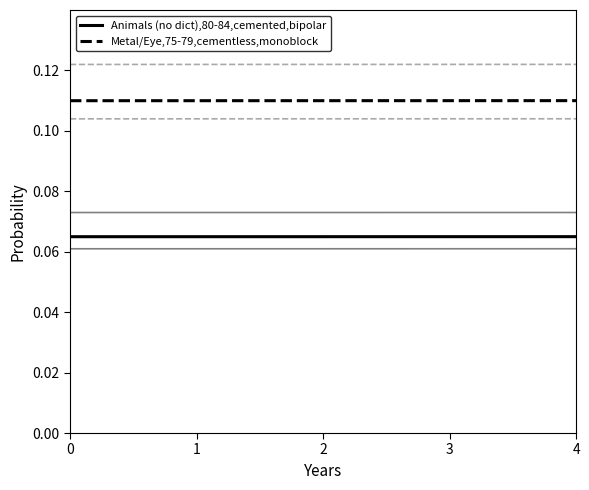

Does the chart display data point markers on the line(s)?

No